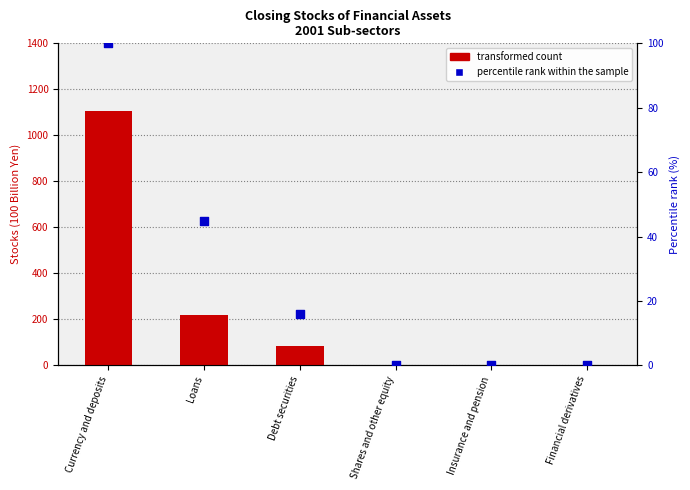

At which category is the sum across all series the highest?

Currency and deposits